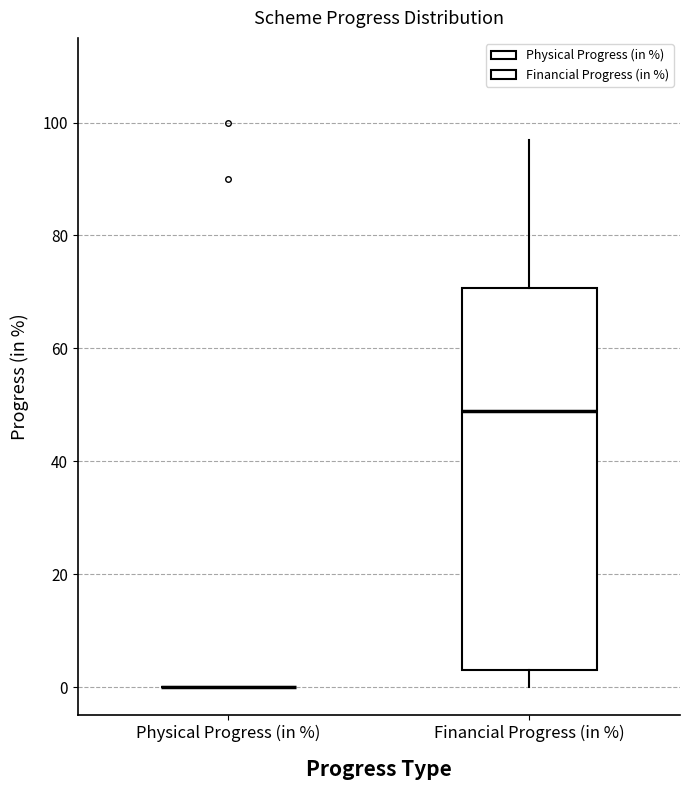

Where does the median line of the box for Financial Progress (in %) sit on the y-axis? The values are not printed on the chart, so give them approximately, as read against the axis.

50